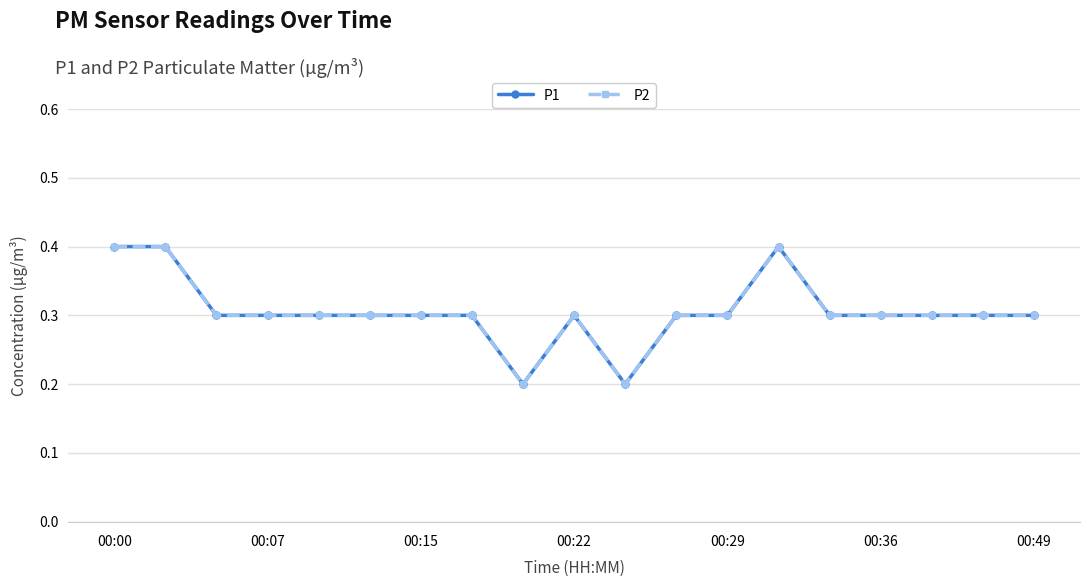

Is this an area chart (filled region under the line)?

No